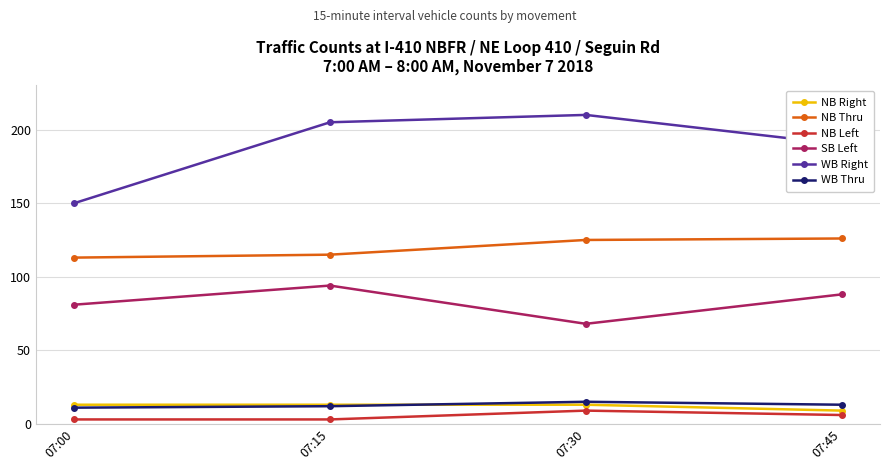

How many interior local valleys does the SB Left series have?

1